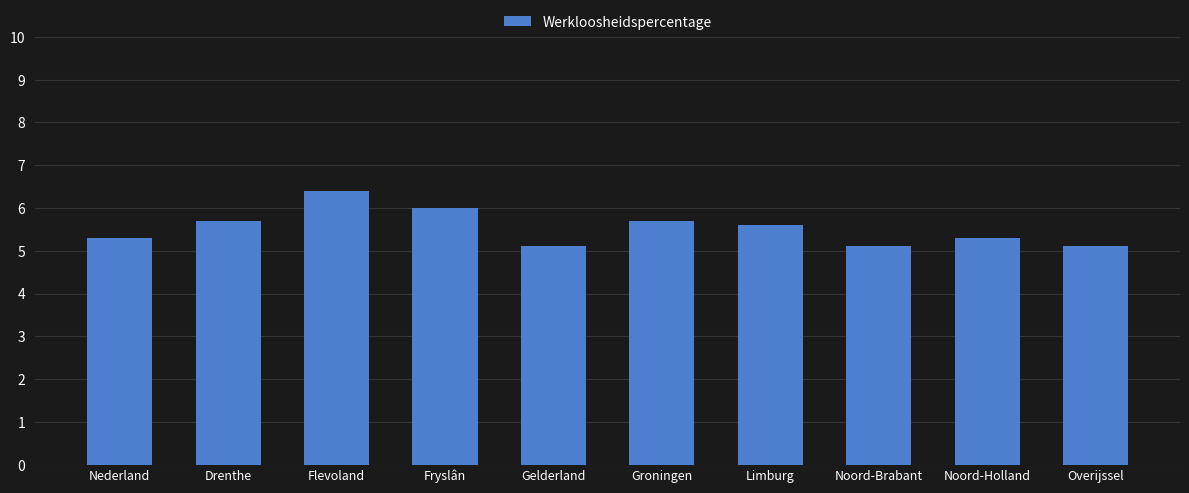

What is the label of the 8th bar from the right?

Flevoland